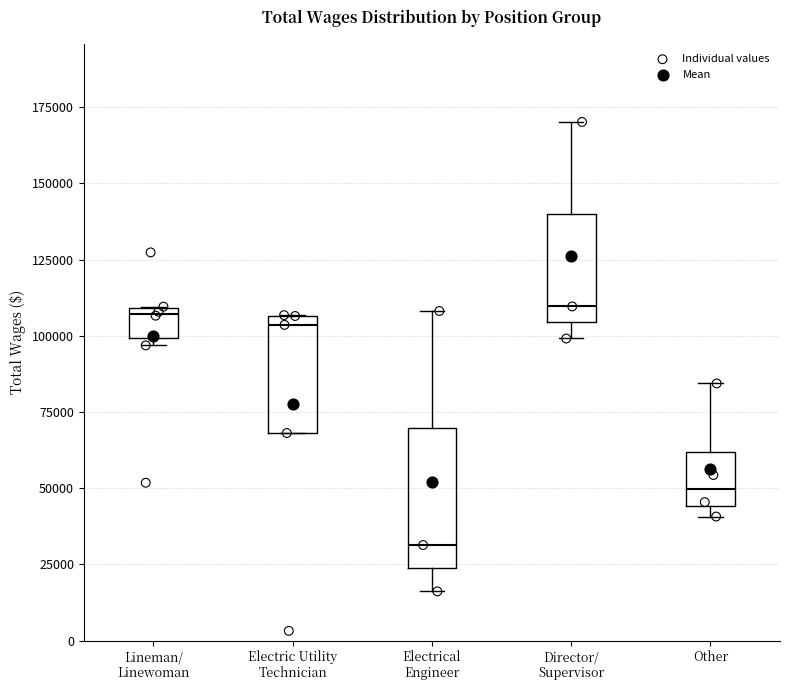

Reading left to right, transcribe this box plot: for each box, give where its median line is, the range the box spans, and where its two whiskers end, as read against the y-axis. The values are not printed on the chart, so give them approximately, as read against the axis.

Lineman/ Linewoman: median 105000, box 100000 to 110000, whiskers 95000 to 110000
Electric Utility Technician: median 105000 (just below the box's upper edge), box 70000 to 105000, whiskers 70000 to 105000
Electrical Engineer: median 30000, box 25000 to 70000, whiskers 15000 to 110000
Director/ Supervisor: median 110000, box 105000 to 140000, whiskers 100000 to 170000
Other: median 50000, box 45000 to 60000, whiskers 40000 to 85000